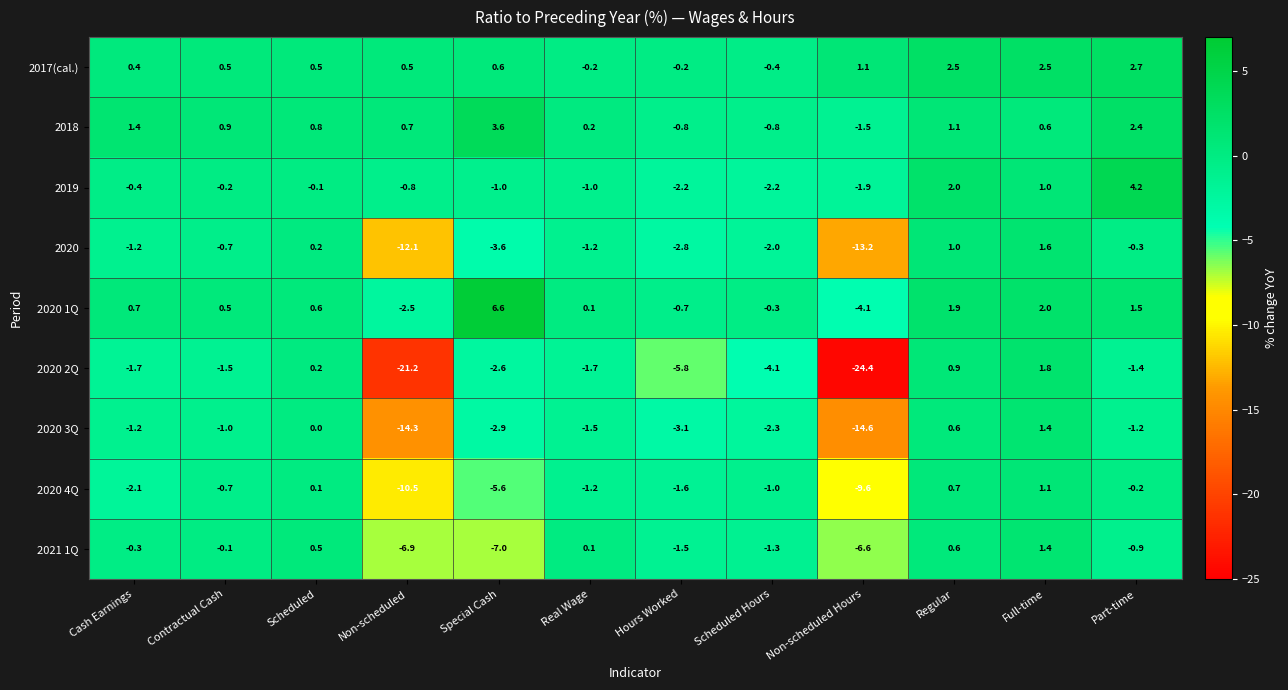

How many distinct data groups are displayed?

9